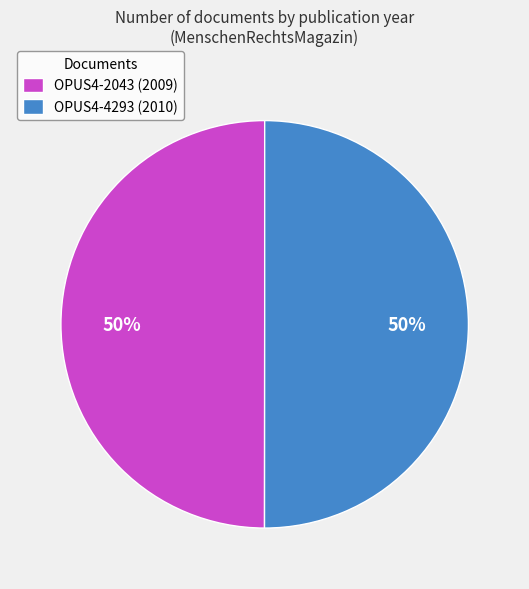

What percentage is the OPUS4-4293 (2010) slice, to the nearest percent?

50%